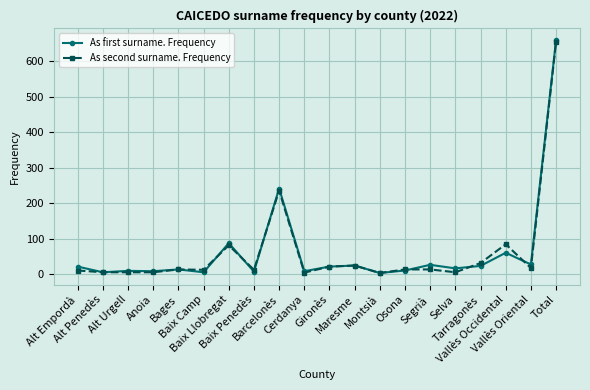

What is the maximum value shown in the chart?

660